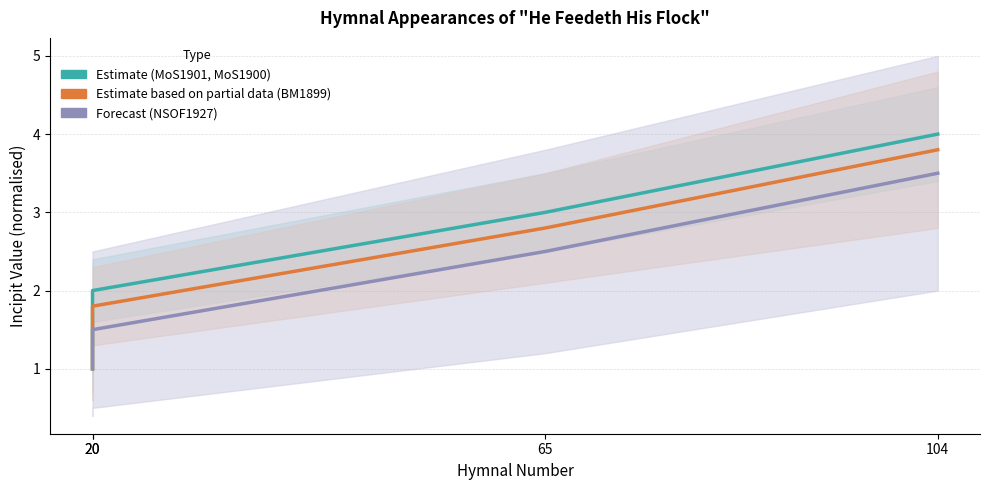

Rank the categories by Estimate (MoS1901, MoS1900) value from lowest to highest.

20, 20, 65, 104